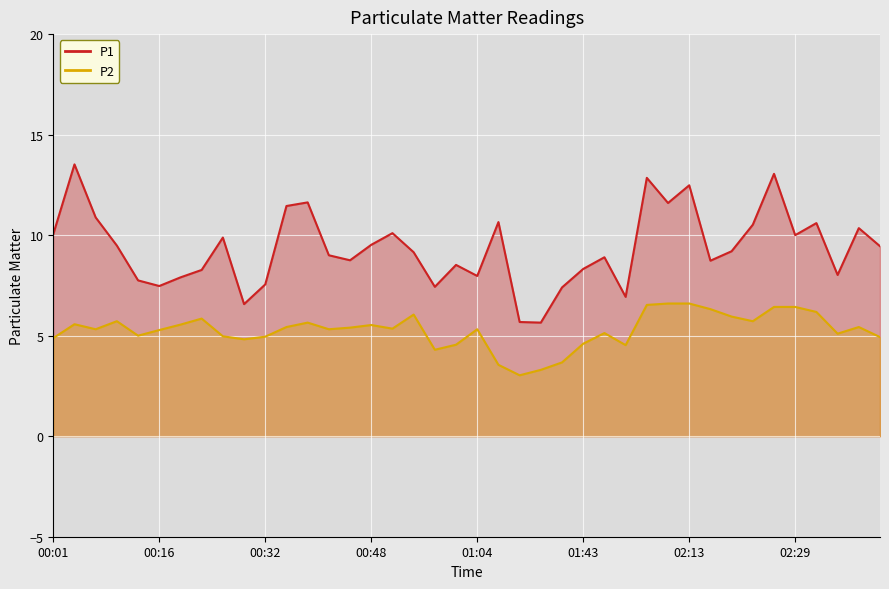

What is the sum of the P1 values at 02:06 and 00:48?

21.1